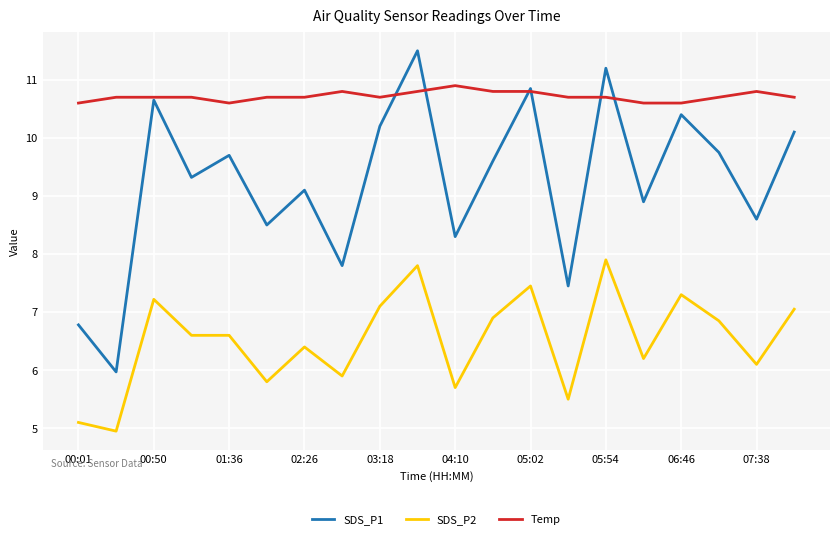

Which series has the largest total across all categories?

Temp